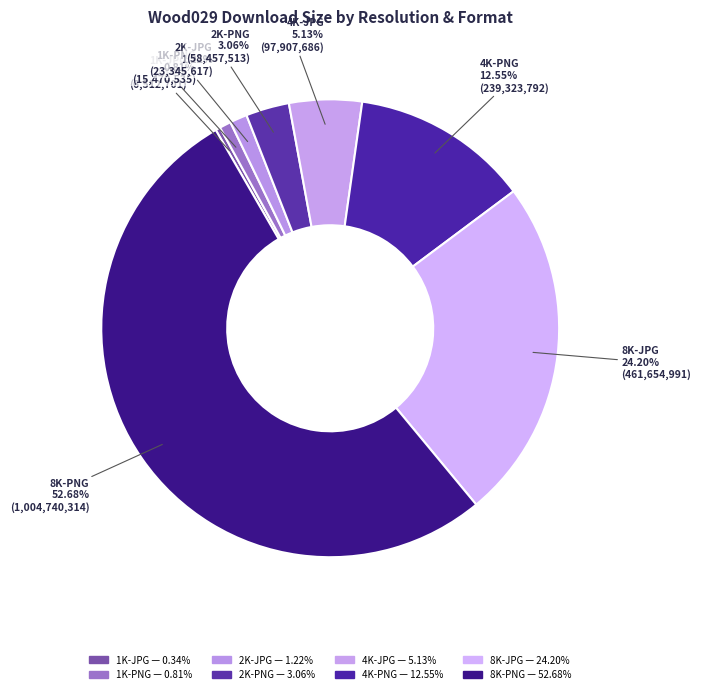

What is the smallest slice in the pie chart?

1K-JPG